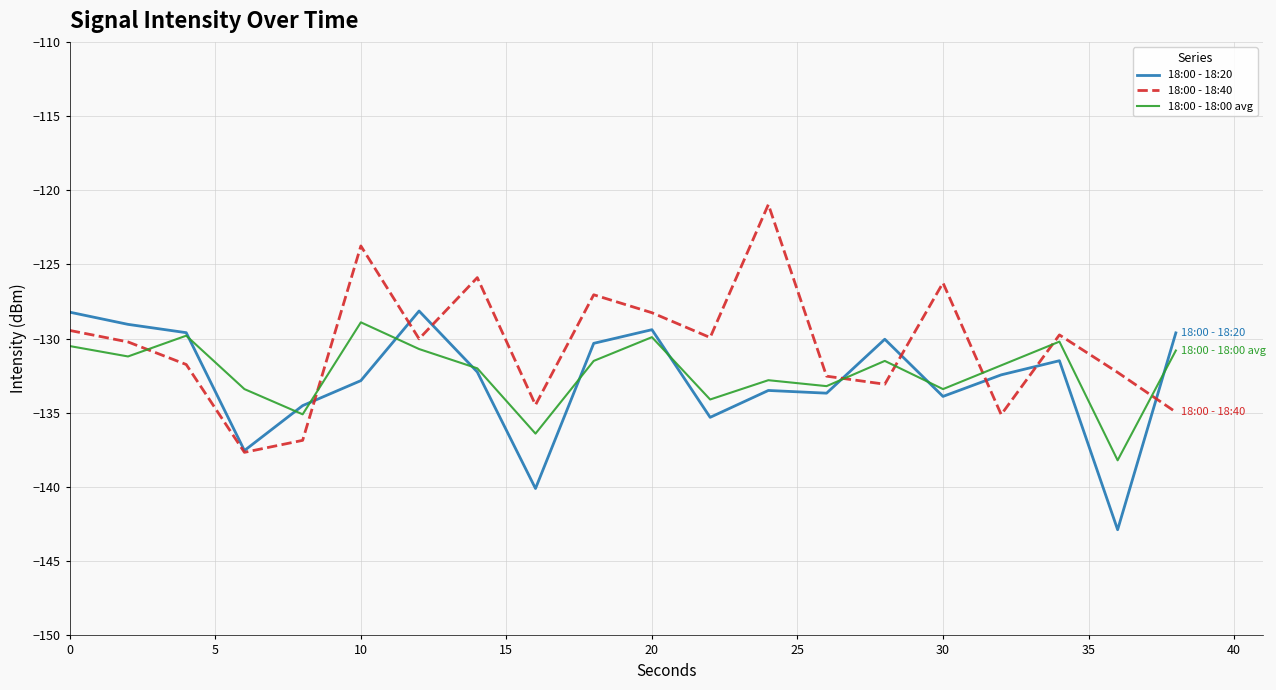

Which series ends up on top after the final intersection of 18:00 - 18:00 avg and 18:00 - 18:20?

18:00 - 18:20